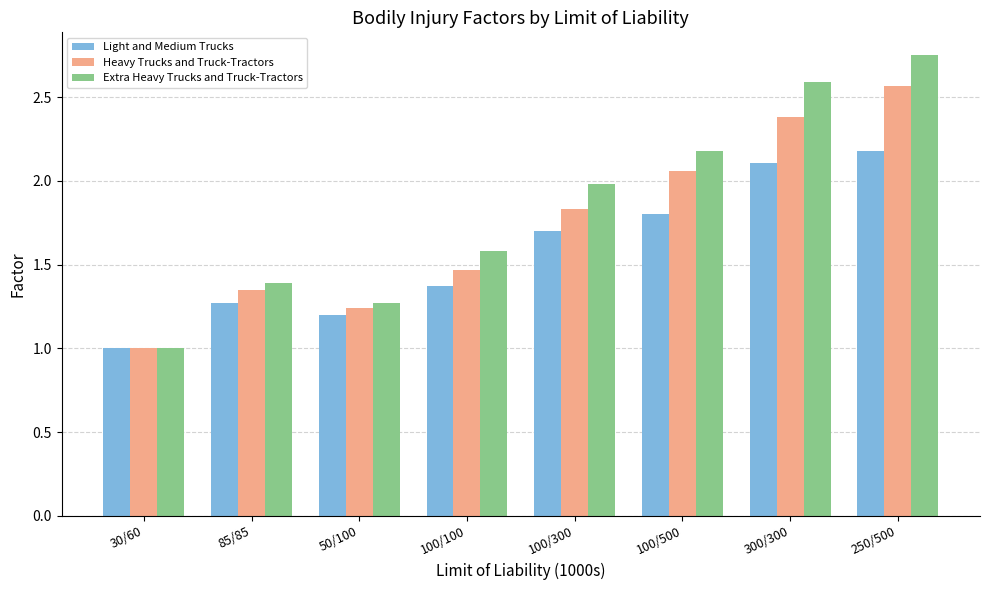

Between 85/85 and 100/100, which series saw the biggest shift?

Extra Heavy Trucks and Truck-Tractors